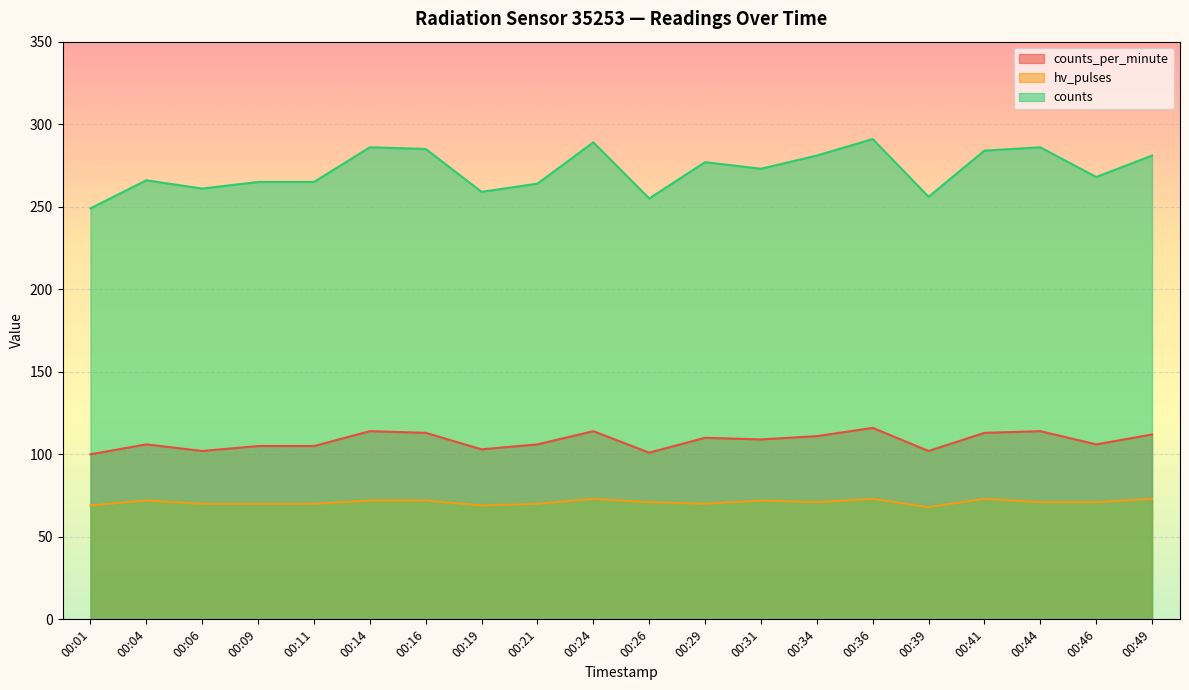

Reading left to right, what are all the values shown in this chart?

counts_per_minute: 100	106	102	105	105	114	113	103	106	114	101	110	109	111	116	102	113	114	106	112
hv_pulses: 69	72	70	70	70	72	72	69	70	73	71	70	72	71	73	68	73	71	71	73
counts: 249	266	261	265	265	286	285	259	264	289	255	277	273	281	291	256	284	286	268	281